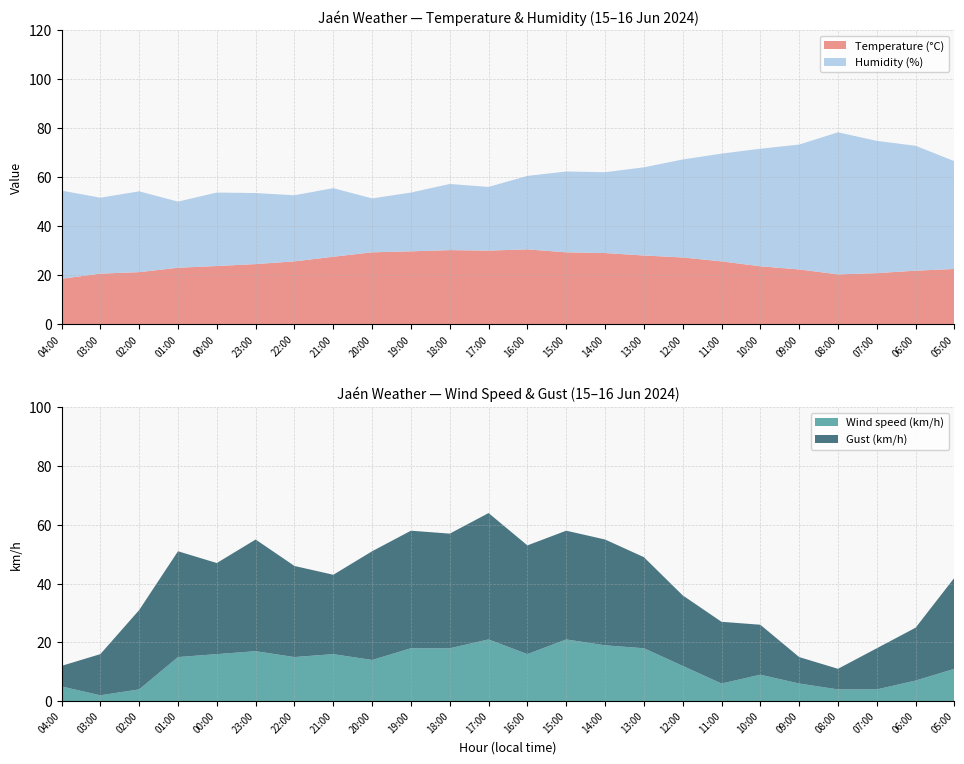

Reading right to left, what are all the values shown in this chart?

Temperature (°C): 05:00=22.6	06:00=21.9	07:00=20.9	08:00=20.4	09:00=22.4	10:00=23.7	11:00=25.7	12:00=27.3	13:00=28.1	14:00=29.1	15:00=29.4	16:00=30.6	17:00=30.1	18:00=30.3	19:00=29.8	20:00=29.4	21:00=27.6	22:00=25.7	23:00=24.6	00:00=23.8	01:00=23.1	02:00=21.3	03:00=20.7	04:00=18.6
Humidity (%): 05:00=44.0	06:00=51.0	07:00=54.0	08:00=58.0	09:00=51.0	10:00=48.0	11:00=44.0	12:00=40.0	13:00=36.0	14:00=33.0	15:00=33.0	16:00=30.0	17:00=26.0	18:00=27.0	19:00=24.0	20:00=22.0	21:00=28.0	22:00=27.0	23:00=29.0	00:00=30.0	01:00=27.0	02:00=33.0	03:00=31.0	04:00=36.0
Wind speed (km/h): 05:00=11.0	06:00=7.0	07:00=4.0	08:00=4.0	09:00=6.0	10:00=9.0	11:00=6.0	12:00=12.0	13:00=18.0	14:00=19.0	15:00=21.0	16:00=16.0	17:00=21.0	18:00=18.0	19:00=18.0	20:00=14.0	21:00=16.0	22:00=15.0	23:00=17.0	00:00=16.0	01:00=15.0	02:00=4.0	03:00=2.0	04:00=5.0
Gust (km/h): 05:00=31.0	06:00=18.0	07:00=14.0	08:00=7.0	09:00=9.0	10:00=17.0	11:00=21.0	12:00=24.0	13:00=31.0	14:00=36.0	15:00=37.0	16:00=37.0	17:00=43.0	18:00=39.0	19:00=40.0	20:00=37.0	21:00=27.0	22:00=31.0	23:00=38.0	00:00=31.0	01:00=36.0	02:00=27.0	03:00=14.0	04:00=7.0